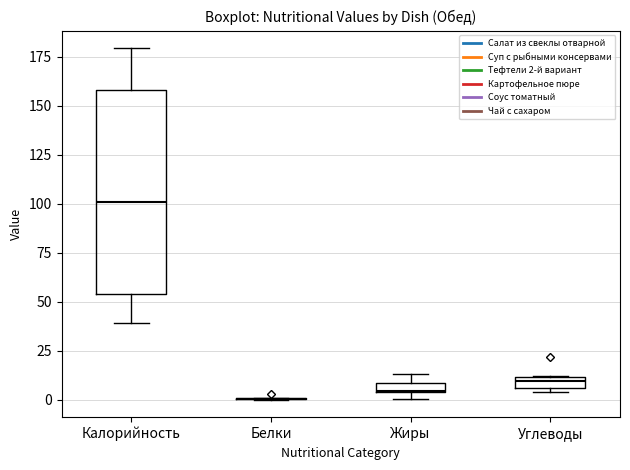

Where is the lower edge of the box for Углеводы on the y-axis? The values are not printed on the chart, so give them approximately, as read against the axis.

5